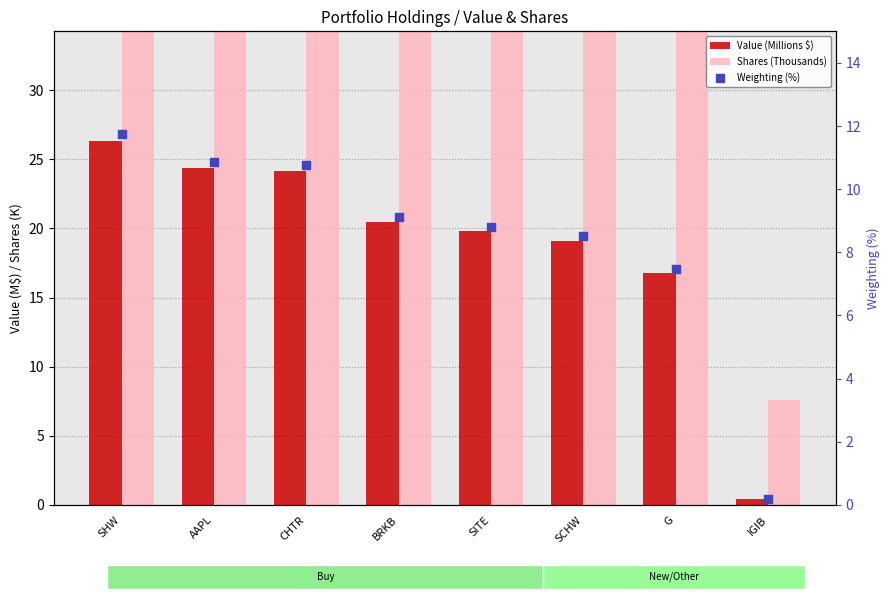

Which series reaches the maximum Y coordinate?

Shares (Thousands)